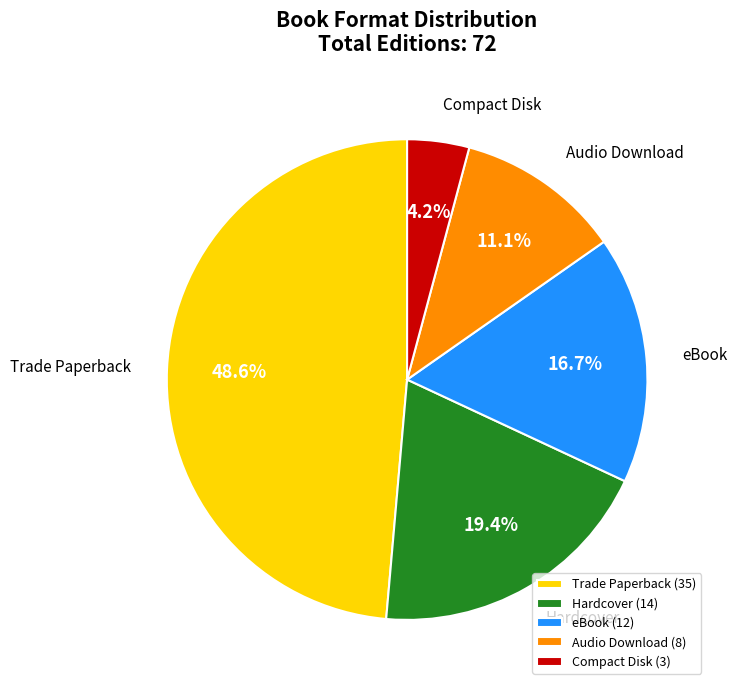

Does Audio Download account for over 50% of the chart?

No